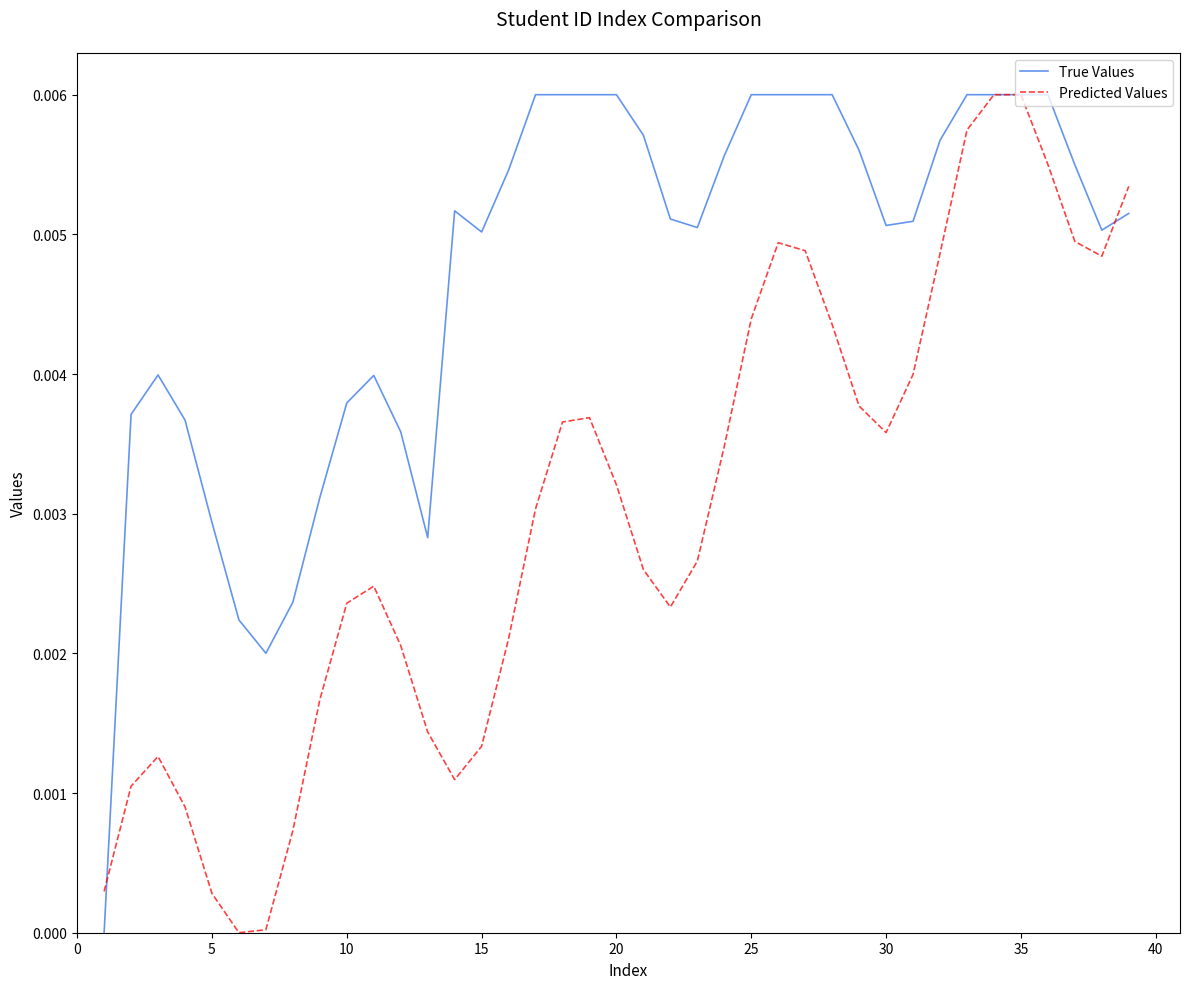

List the series in order of their overall mean, lowest first.

Predicted Values, True Values